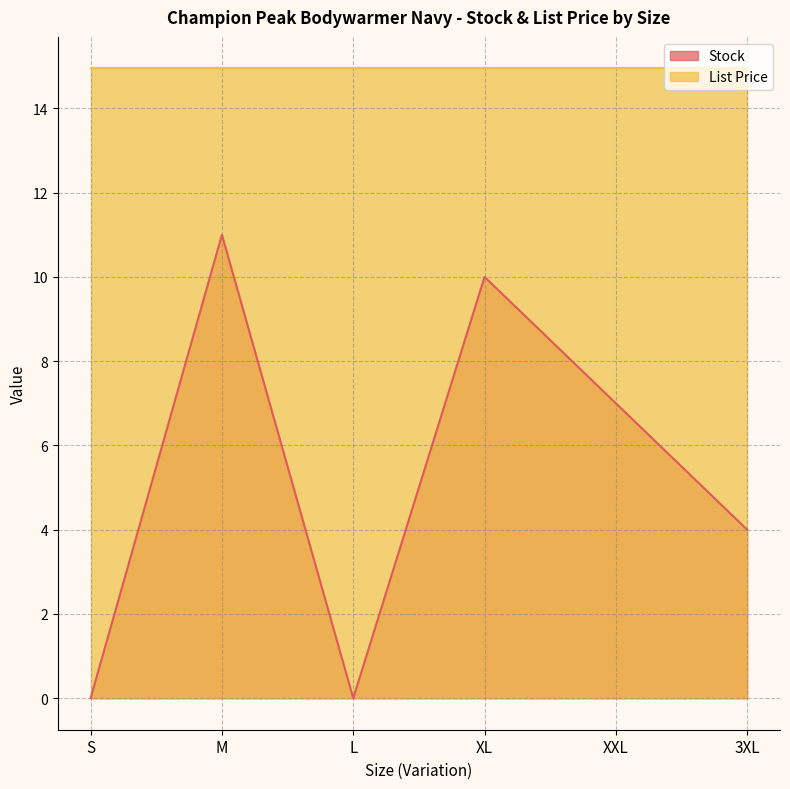

Approximately how many times larger is the value at 3XL compared to XXL?

0.6